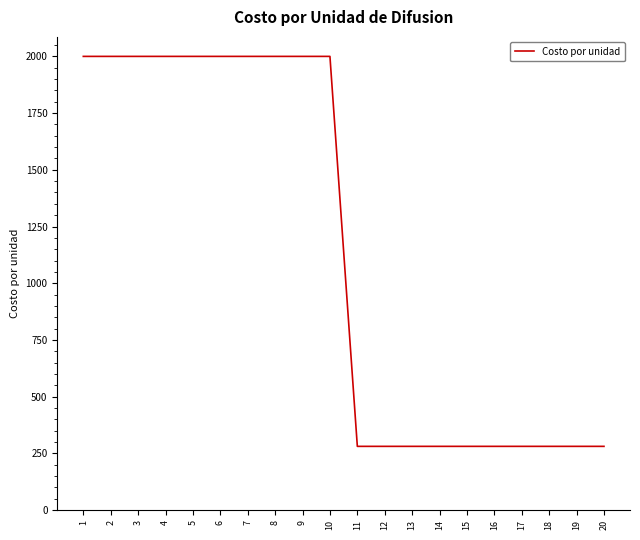

What is the sum of all values?

22807.2